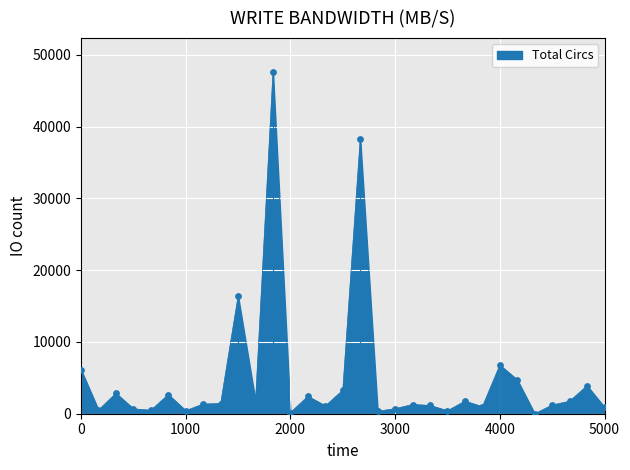

What is the greatest value displayed?

47594